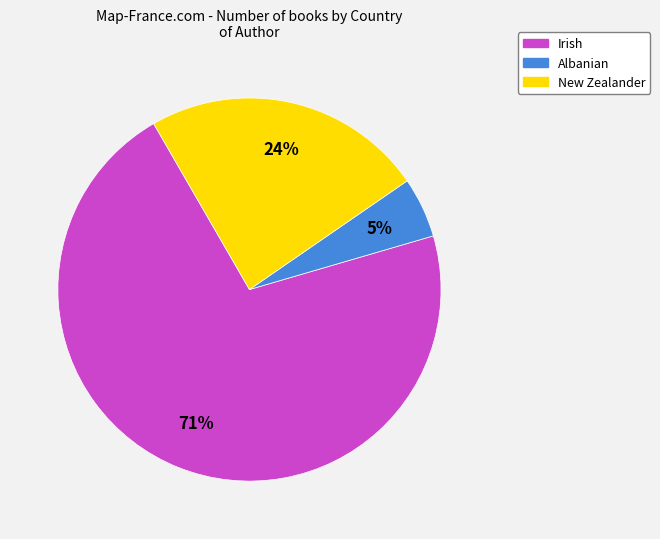

Which category has the smallest portion of the pie?

Albanian